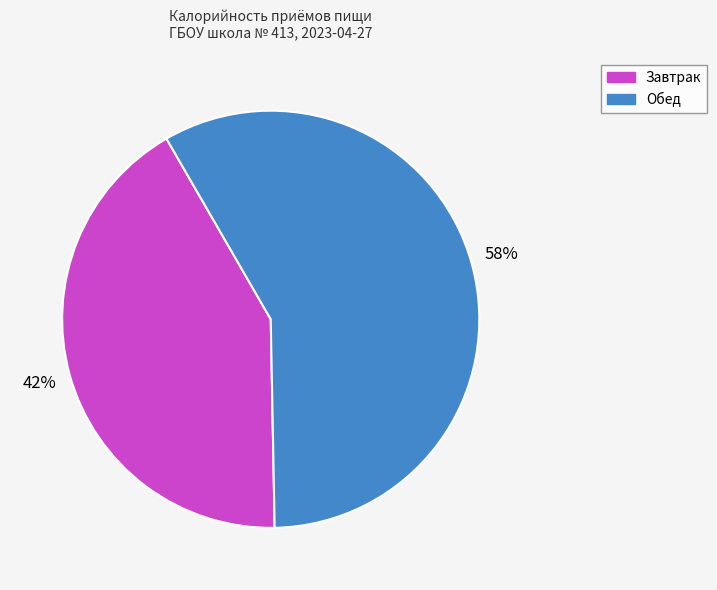

Do Обед and Завтрак together represent more than half of the pie?

Yes